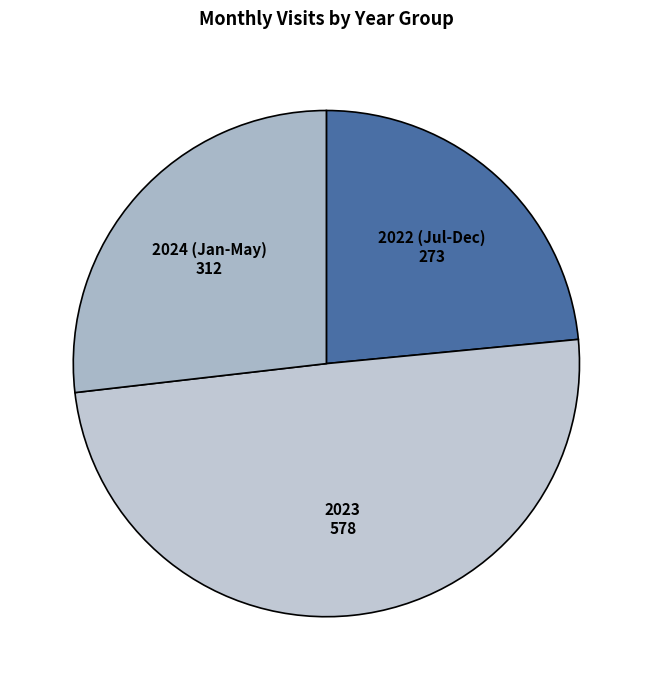

True or false: 2022 (Jul-Dec) accounts for 34% of the total.

False